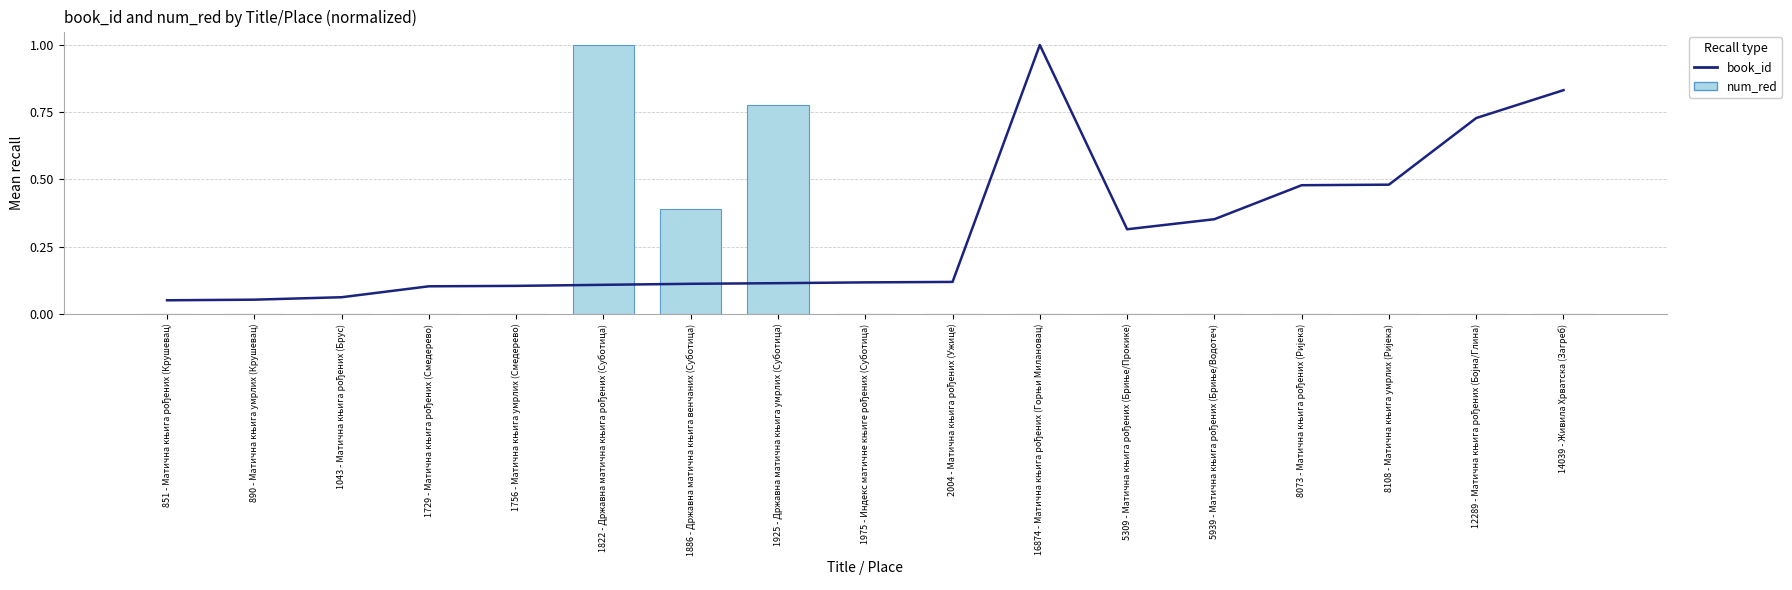

What is the lowest value of the book_id series?

0.1